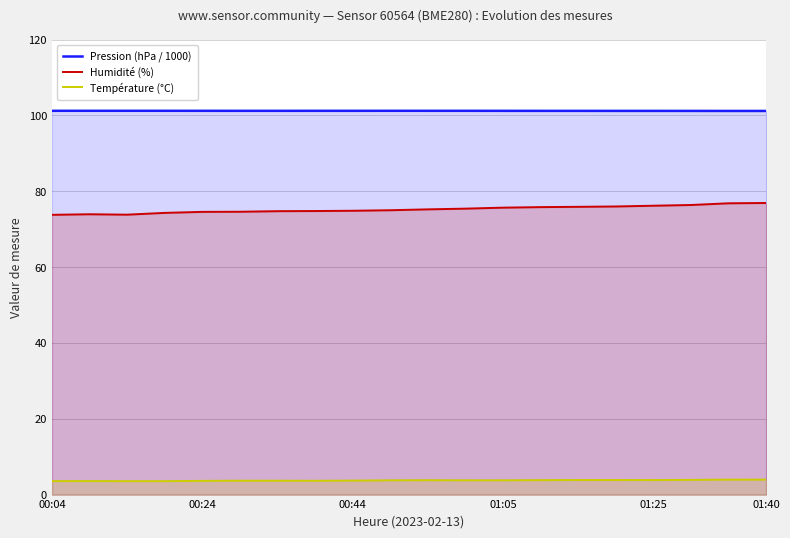

In Température (°C), how many points are lower than both neighbors (excluding endpoints)?

2